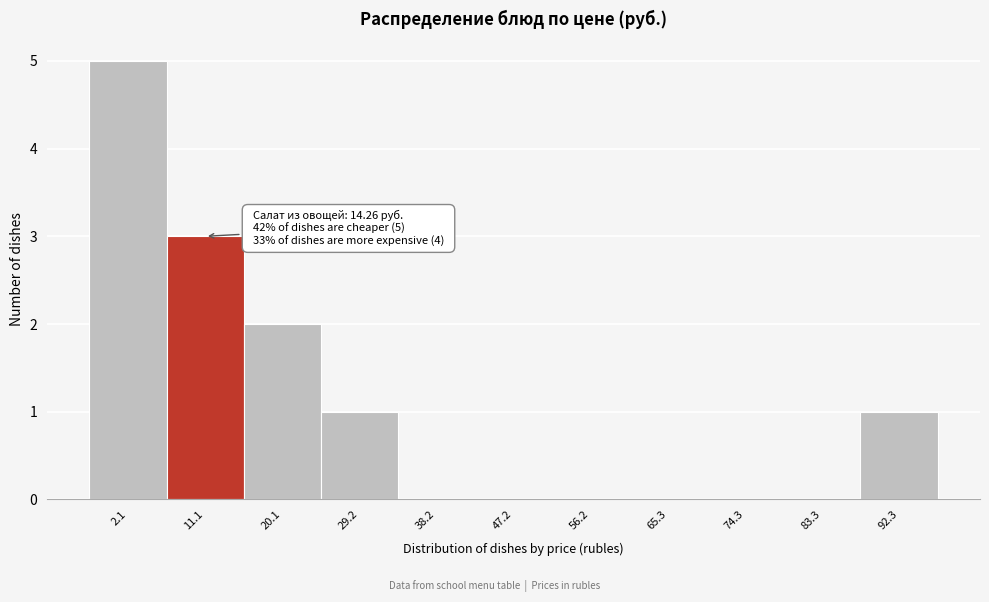

Reading right to left, what are all the values shown in this chart?

92.3=1	83.3=0	74.3=0	65.3=0	56.2=0	47.2=0	38.2=0	29.2=1	20.1=2	11.1=3	2.1=5